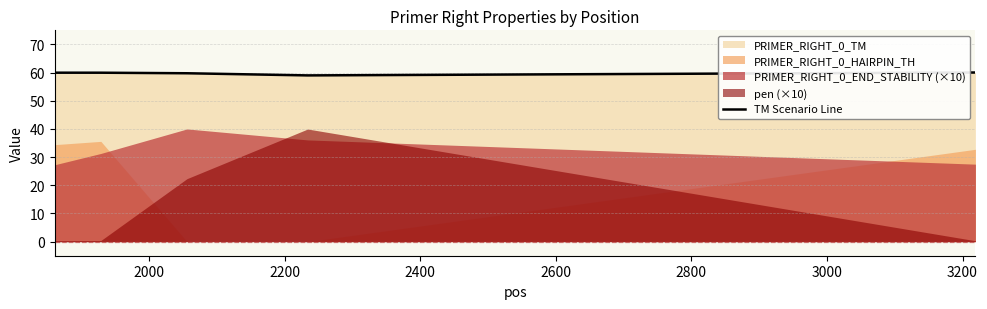

What is the value of the 4th point from the left?

59.0